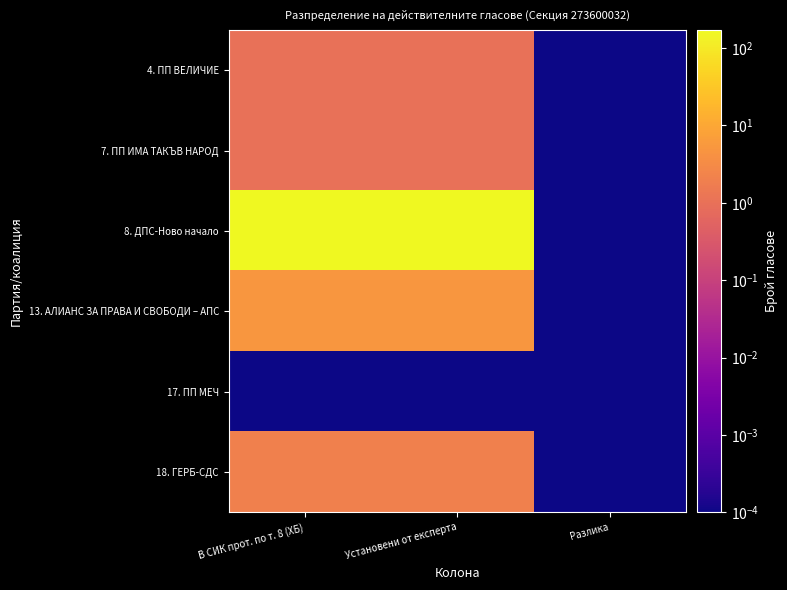

Reading right to left, transcribe all the data shown in this chart.

4. ПП ВЕЛИЧИЕ: Разлика=0.0	Установени от експерта=1.0	В СИК прот. по т. 8 (ХБ)=1.0
7. ПП ИМА ТАКЪВ НАРОД: Разлика=0.0	Установени от експерта=1.0	В СИК прот. по т. 8 (ХБ)=1.0
8. ДПС-Ново начало: Разлика=0.0	Установени от експерта=162.0	В СИК прот. по т. 8 (ХБ)=170.0
13. АЛИАНС ЗА ПРАВА И СВОБОДИ – АПС: Разлика=0.0	Установени от експерта=5.0	В СИК прот. по т. 8 (ХБ)=5.0
17. ПП МЕЧ: Разлика=0.0	Установени от експерта=0.0	В СИК прот. по т. 8 (ХБ)=0.0
18. ГЕРБ-СДС: Разлика=0.0	Установени от експерта=2.0	В СИК прот. по т. 8 (ХБ)=2.0